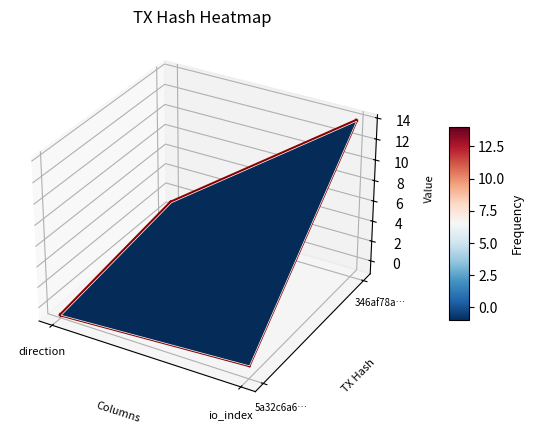

Is the value of col_direction at io_index greater than the value of row_5a32c6a6… at direction?

Yes